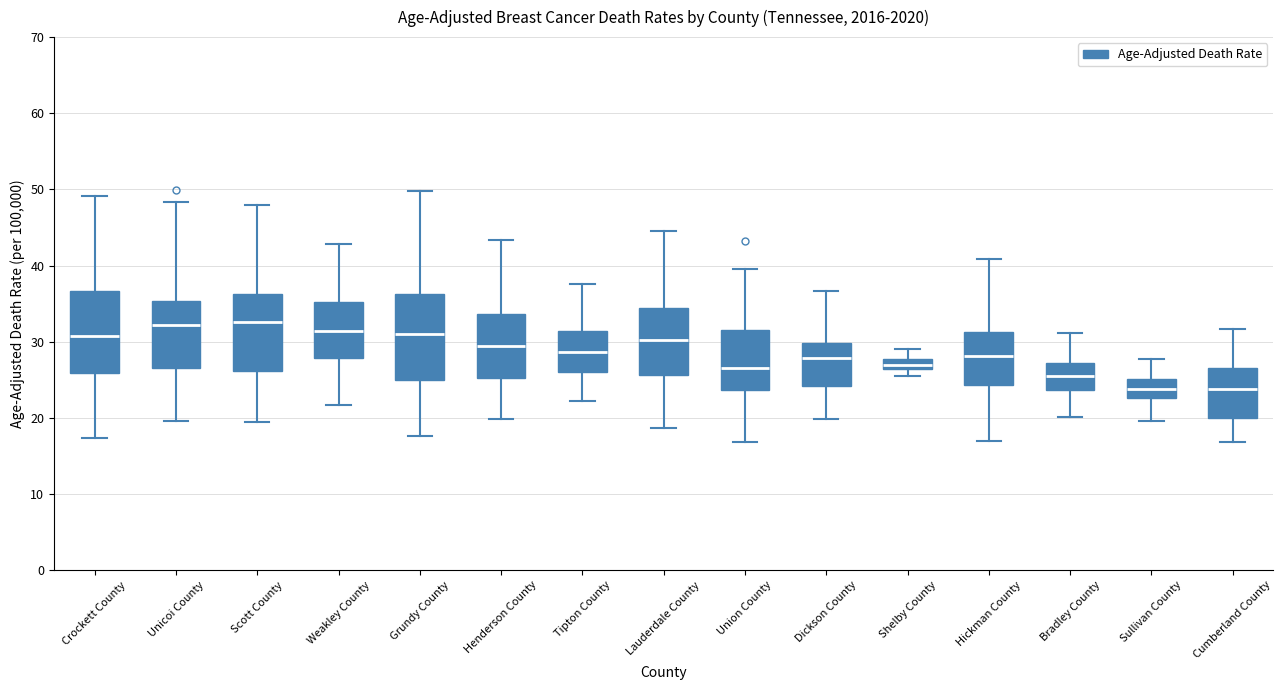

Where does the upper whisker of the box for Shelby County end on the y-axis? The values are not printed on the chart, so give them approximately, as read against the axis.

29